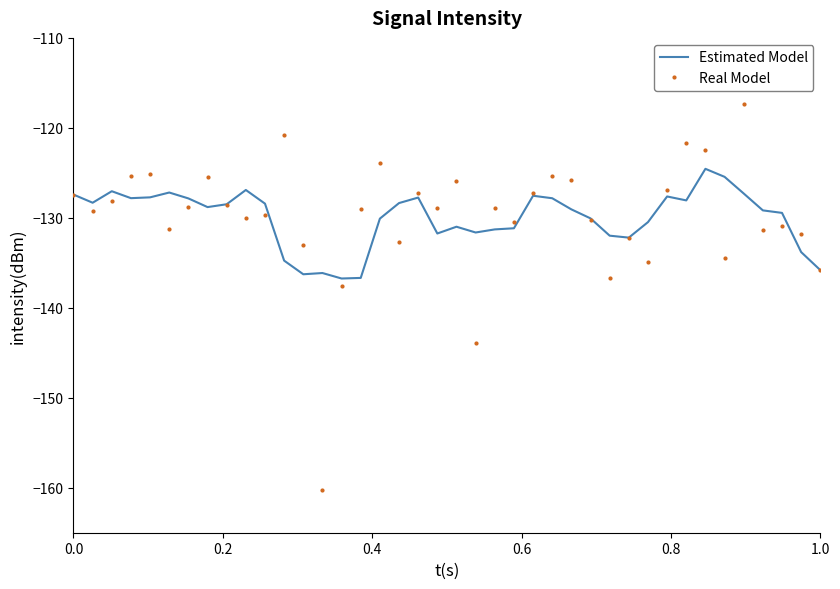

Which series has the largest range (max minus min)?

Real Model